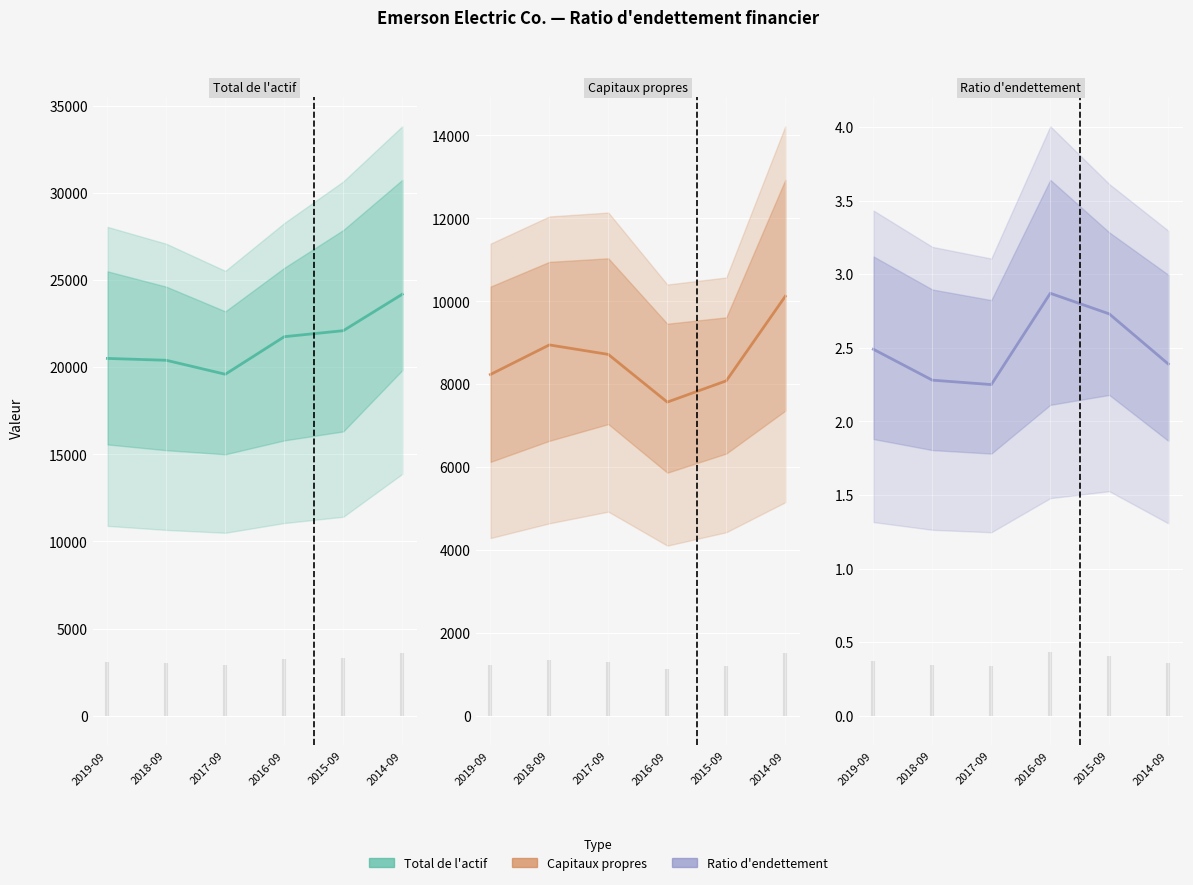

Reading right to left, transcribe all the data shown in this chart.

Total de l'actif: 2014-09=24177.0	2015-09=22088.0	2016-09=21743.0	2017-09=19589.0	2018-09=20390.0	2019-09=20497.0
Capitaux propres: 2014-09=10119.0	2015-09=8081.0	2016-09=7568.0	2017-09=8718.0	2018-09=8947.0	2019-09=8233.0
Ratio d'endettement: 2014-09=2.4	2015-09=2.7	2016-09=2.9	2017-09=2.2	2018-09=2.3	2019-09=2.5